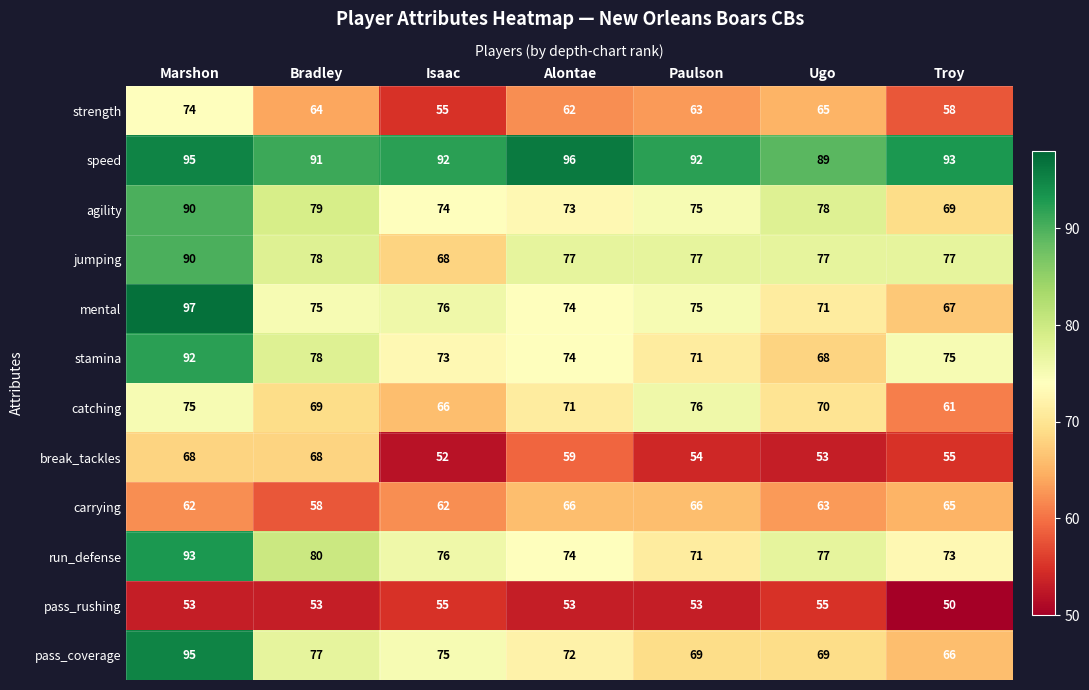

What is the greatest value displayed?

97